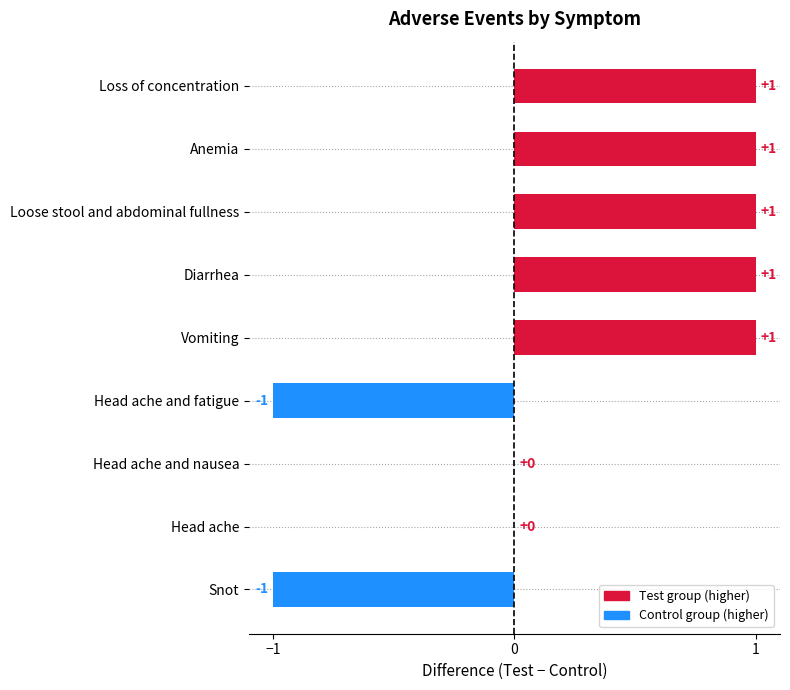

Which has a higher value, Head ache and nausea or Diarrhea?

Diarrhea